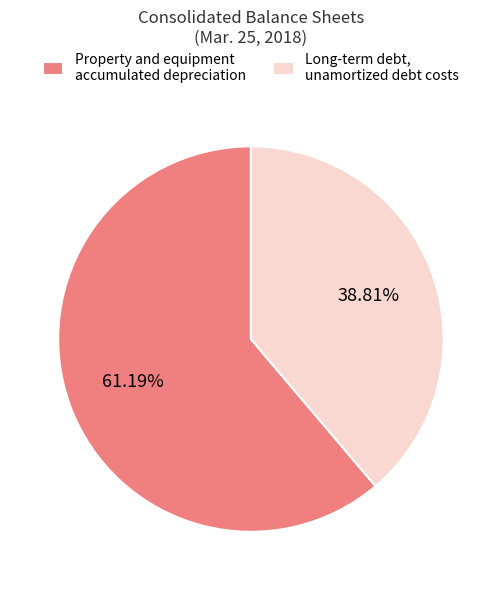

To the nearest percent, what portion does Property and equipment accumulated depreciation represent?

61%